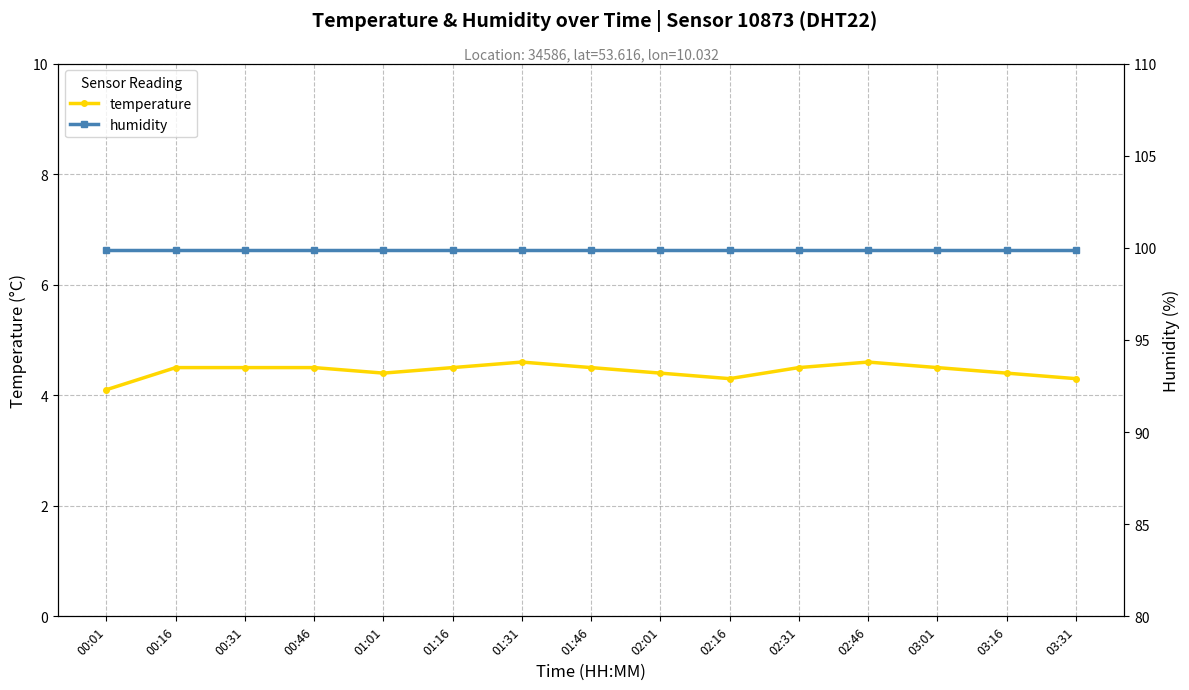

At how many categories does at least one series exceed 36?

15